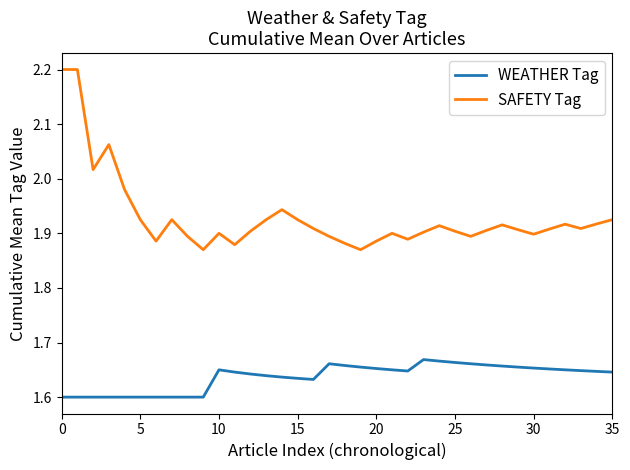

List the series in order of their overall mean, highest first.

SAFETY Tag, WEATHER Tag